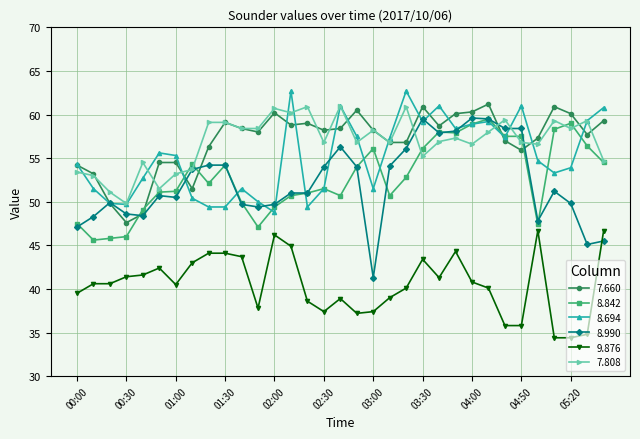

True or false: 9.876 has more than 1 points higher than both neighbors.

True